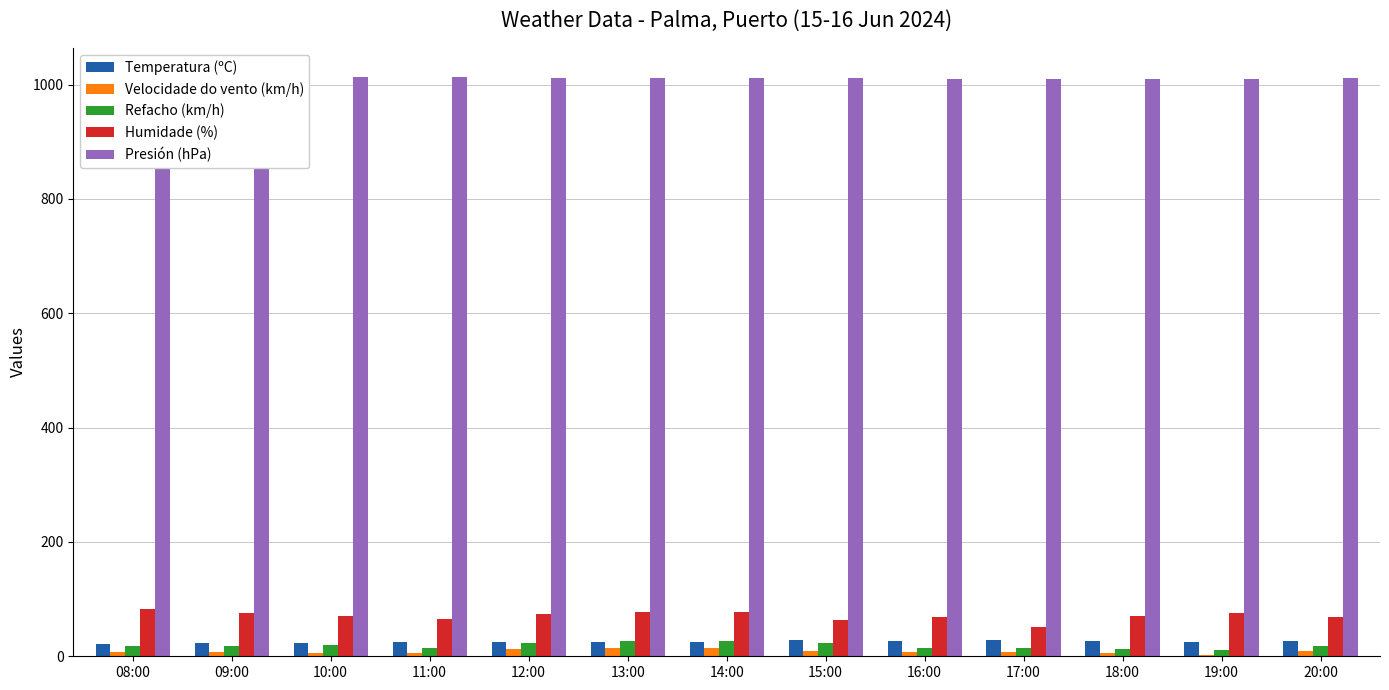

What is the highest value of the Presión (hPa) series?

1013.5